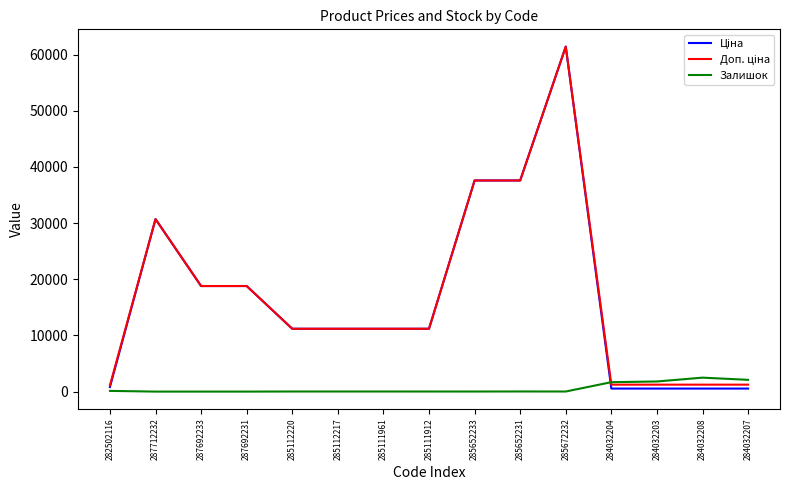

At how many categories does at least one series exceed 25728?

4